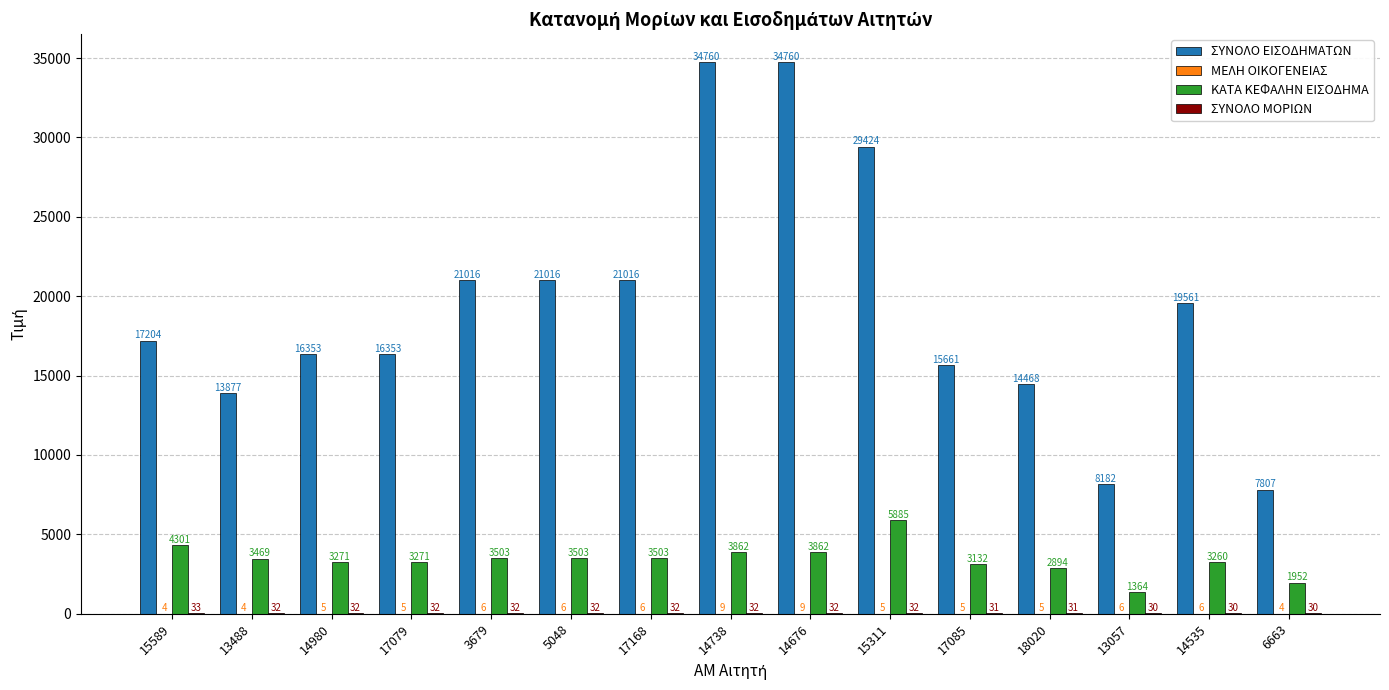

Between 15589 and 14980, which series saw the biggest shift?

ΚΑΤΑ ΚΕΦΑΛΗΝ ΕΙΣΟΔΗΜΑ